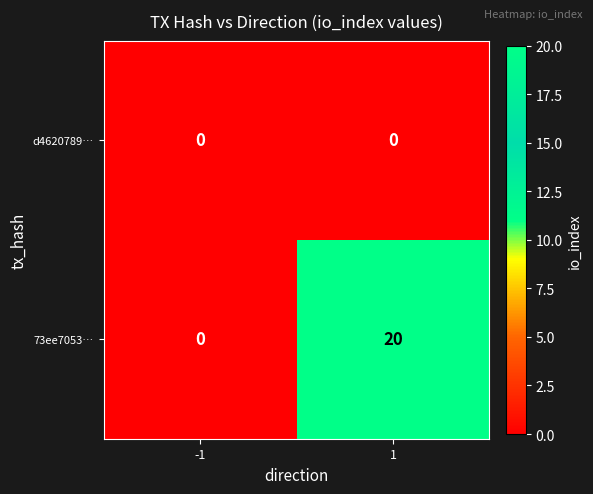

Between -1 and 1, which series saw the biggest shift?

73ee7053…